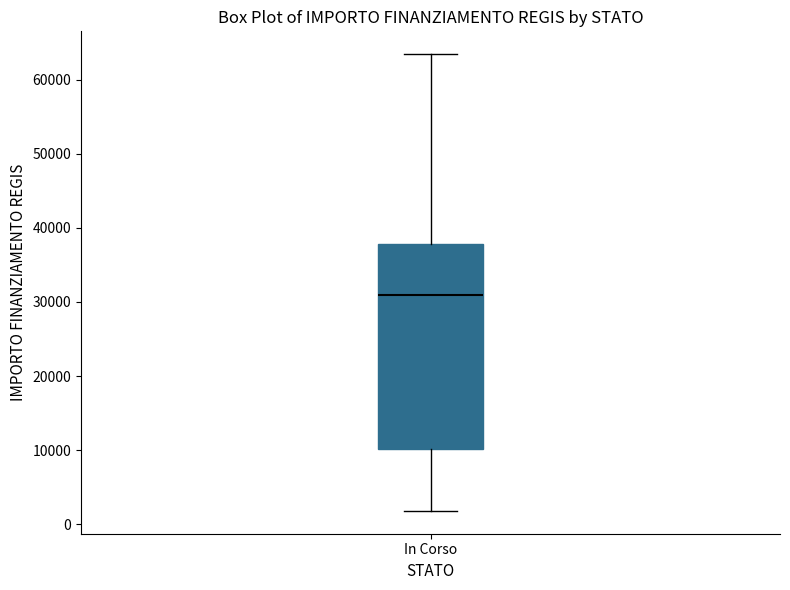

Where does the upper whisker of the box for In Corso end on the y-axis? The values are not printed on the chart, so give them approximately, as read against the axis.

63000